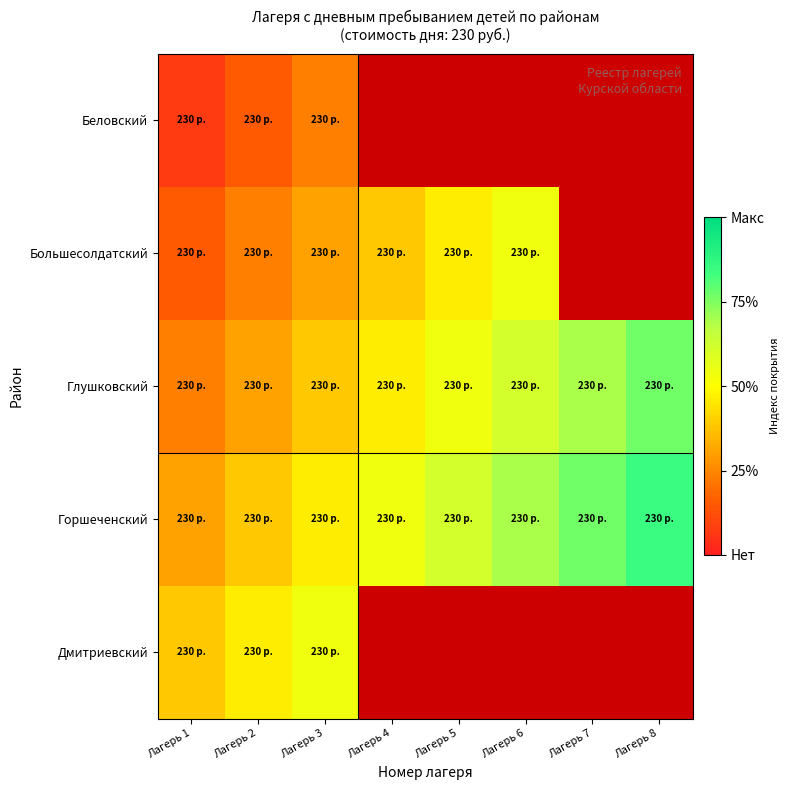

The Дмитриевский series shows 0.5 at Лагерь 3. True or false?

True